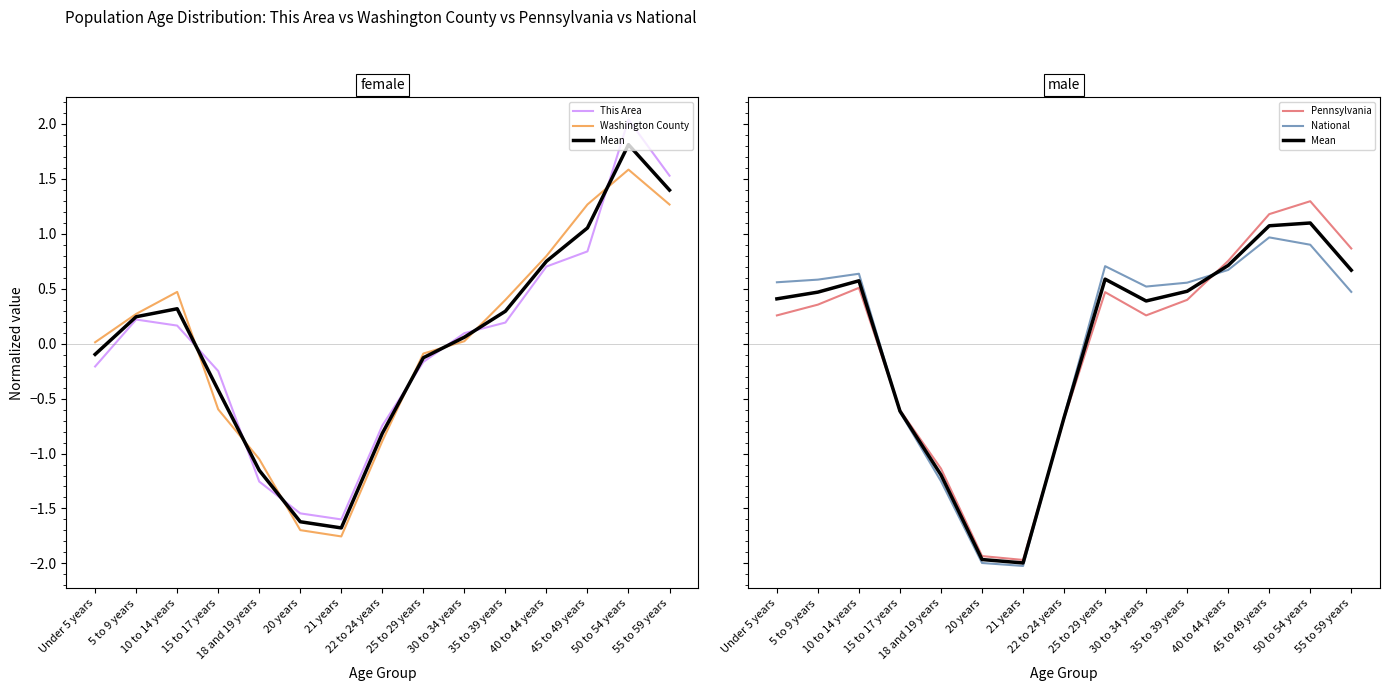

True or false: Washington County has a value of 0.5 at 10 to 14 years.

True